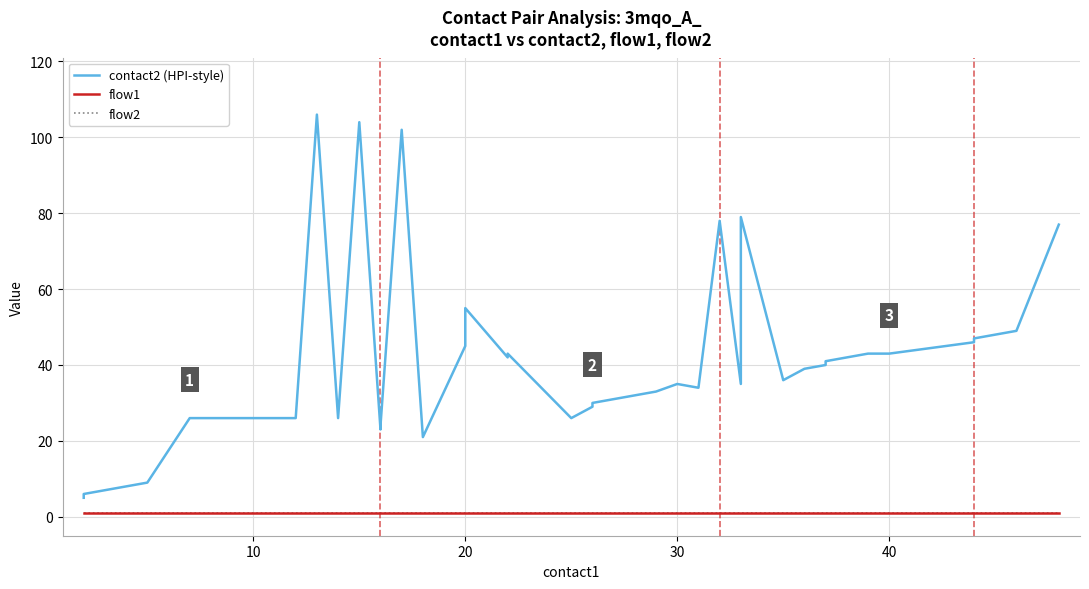

How many data points in contact2 (HPI-style) are above 36?

19